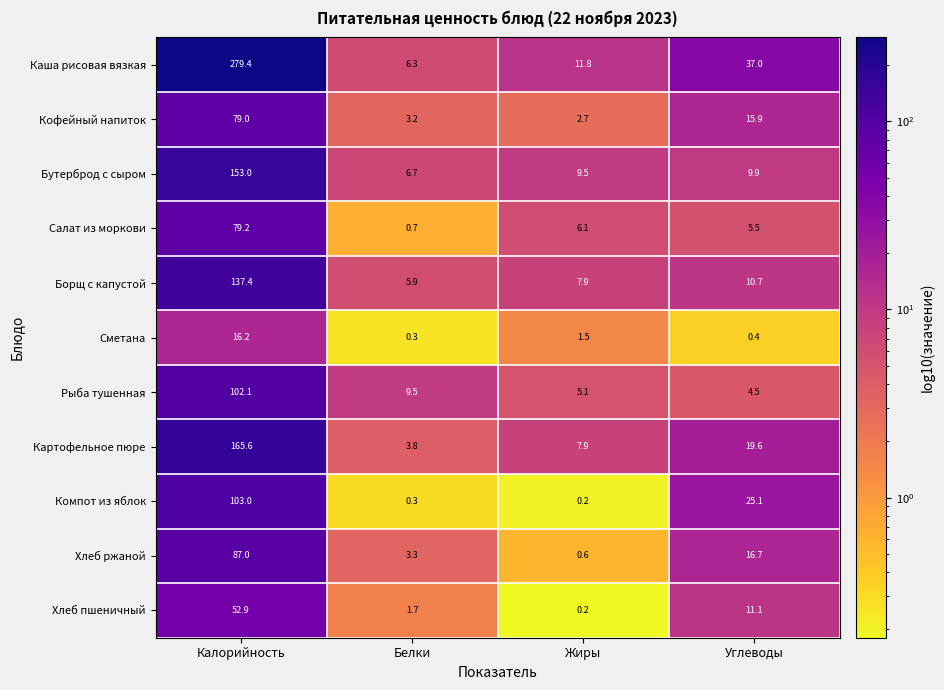

What is the greatest value displayed?

279.4